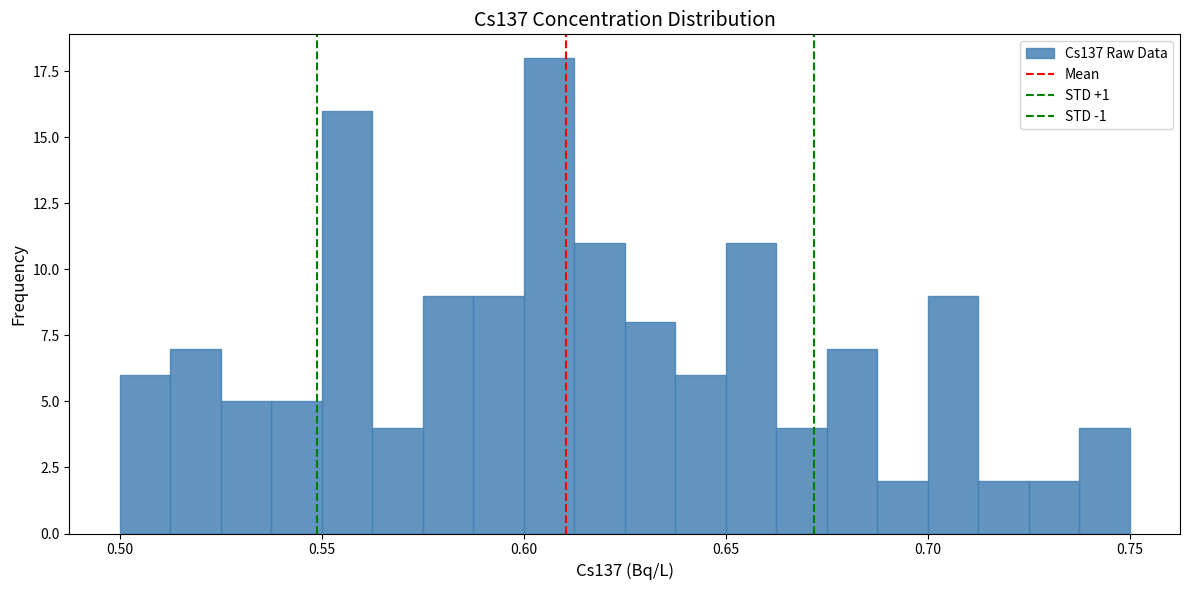

Read against the x-axis, roughly where is the centre of the tallest bar?

0.605